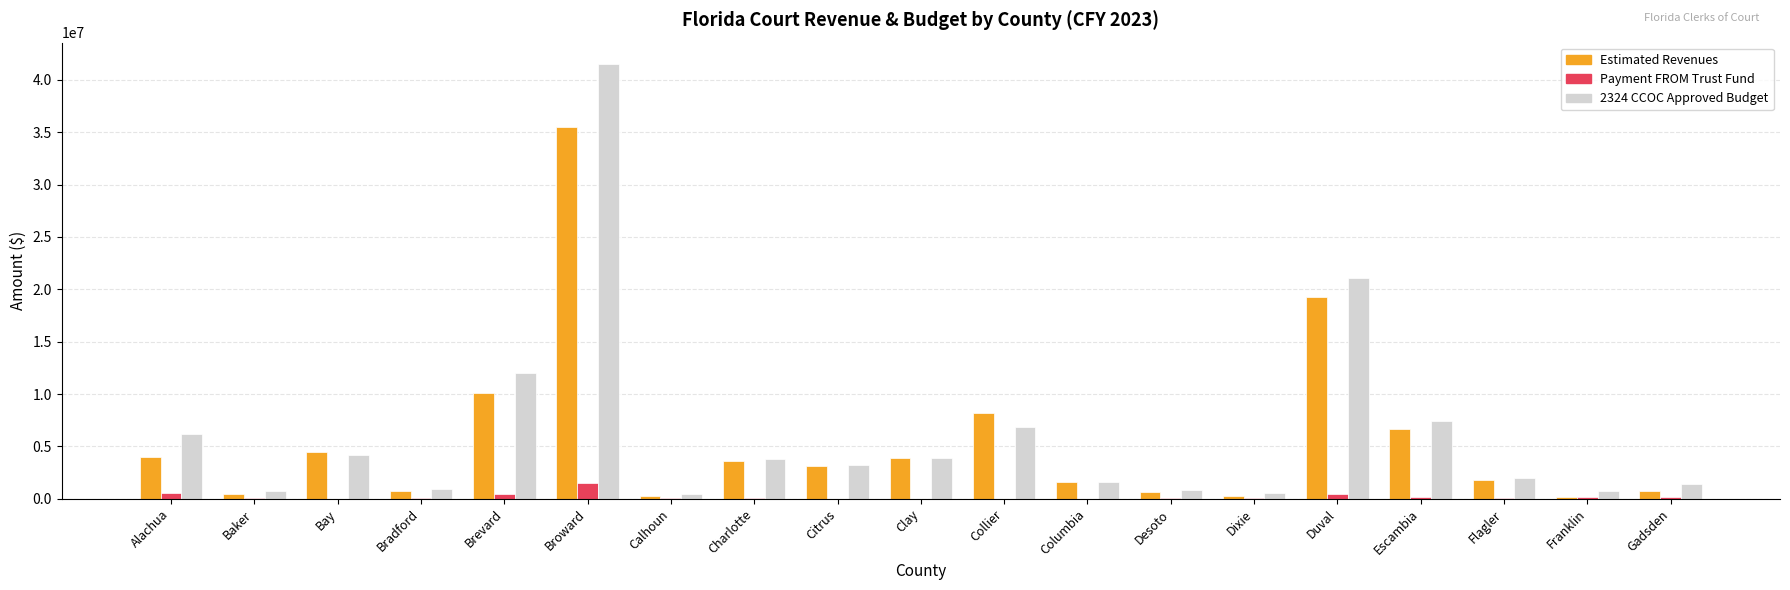

What is the maximum value for 2324 CCOC Approved Budget?

41479454